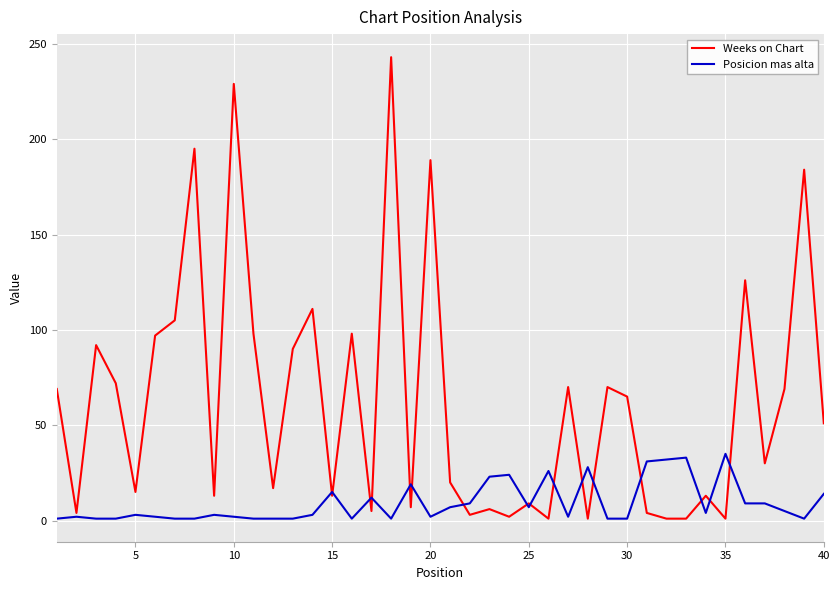

Which series has the largest total across all categories?

Weeks on Chart